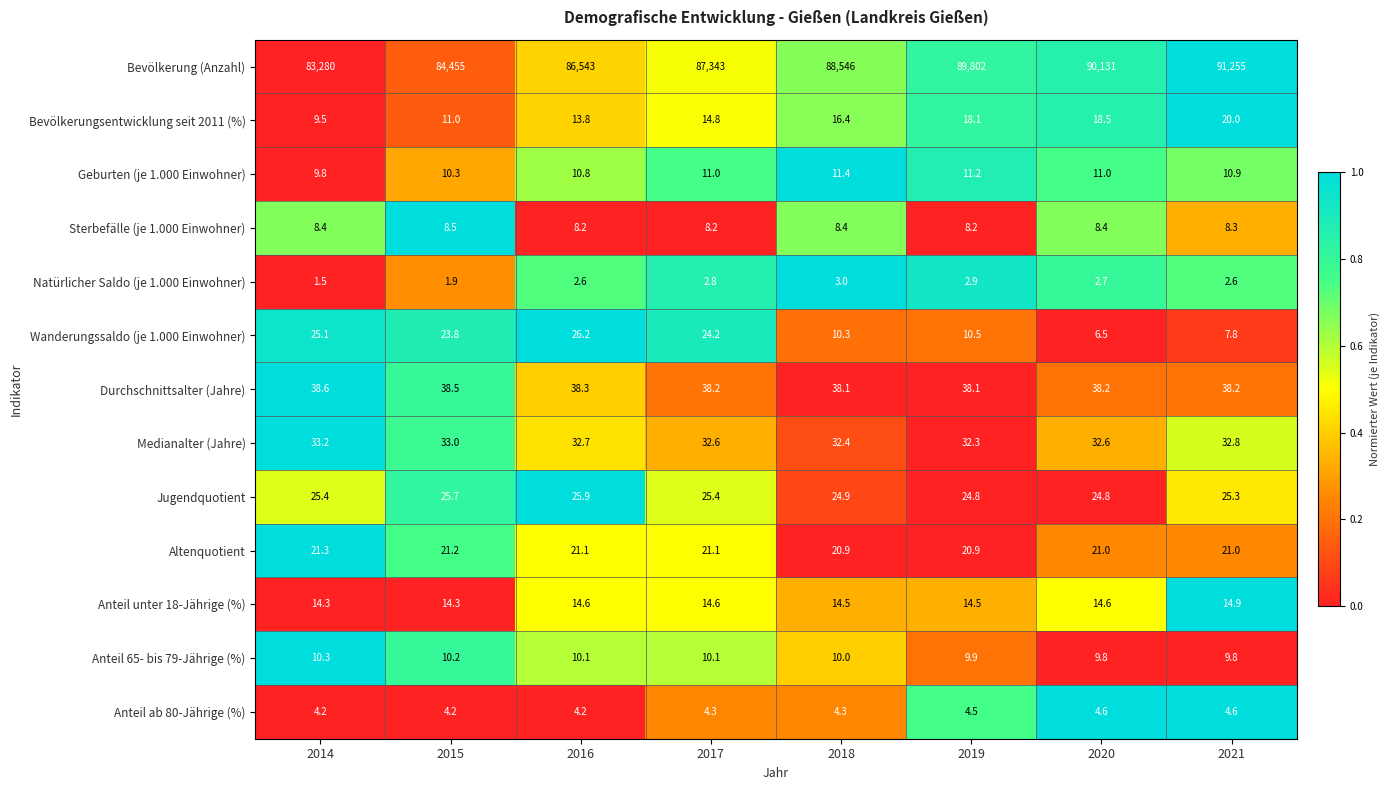

Rank the series at 2021 from lowest to highest value.

Natürlicher Saldo (je 1.000 Einwohner), Anteil ab 80-Jährige (%), Wanderungssaldo (je 1.000 Einwohner), Sterbefälle (je 1.000 Einwohner), Anteil 65- bis 79-Jährige (%), Geburten (je 1.000 Einwohner), Anteil unter 18-Jährige (%), Bevölkerungsentwicklung seit 2011 (%), Altenquotient, Jugendquotient, Medianalter (Jahre), Durchschnittsalter (Jahre), Bevölkerung (Anzahl)